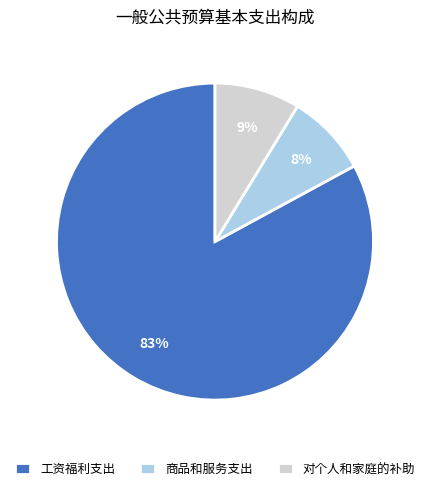

What percentage is the 对个人和家庭的补助 slice, to the nearest percent?

9%